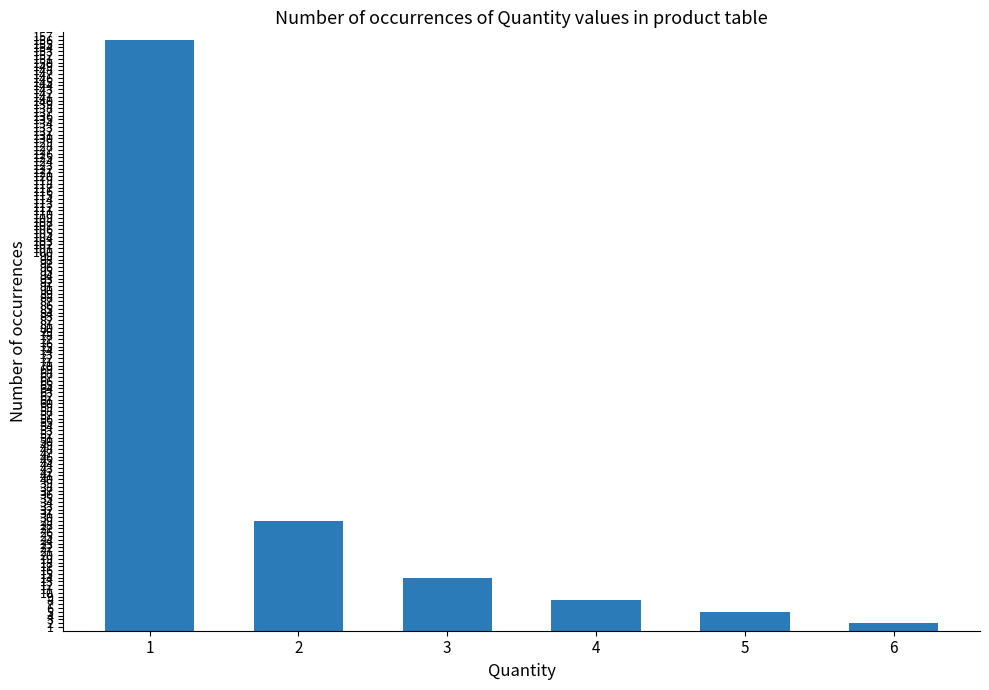

Reading right to left, extract all data points from this chart.

2	5	8	14	29	156